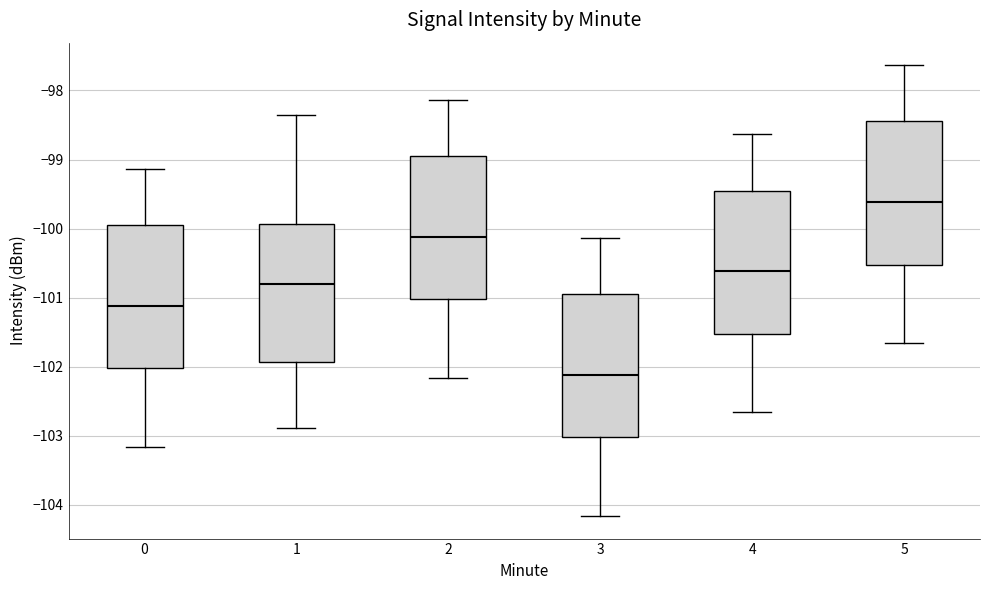

Reading left to right, read every box against the y-axis: the position of its median line, the range the box covers, and the ends of its whiskers. The values are not printed on the chart, so give them approximately, as read against the axis.

0: median -101.1, box -102.0 to -99.9, whiskers -103.2 to -99.1
1: median -100.8, box -101.9 to -99.9, whiskers -102.9 to -98.4
2: median -100.1, box -101.0 to -98.9, whiskers -102.2 to -98.1
3: median -102.1, box -103.0 to -100.9, whiskers -104.2 to -100.1
4: median -100.6, box -101.5 to -99.4, whiskers -102.7 to -98.6
5: median -99.6, box -100.5 to -98.4, whiskers -101.7 to -97.6